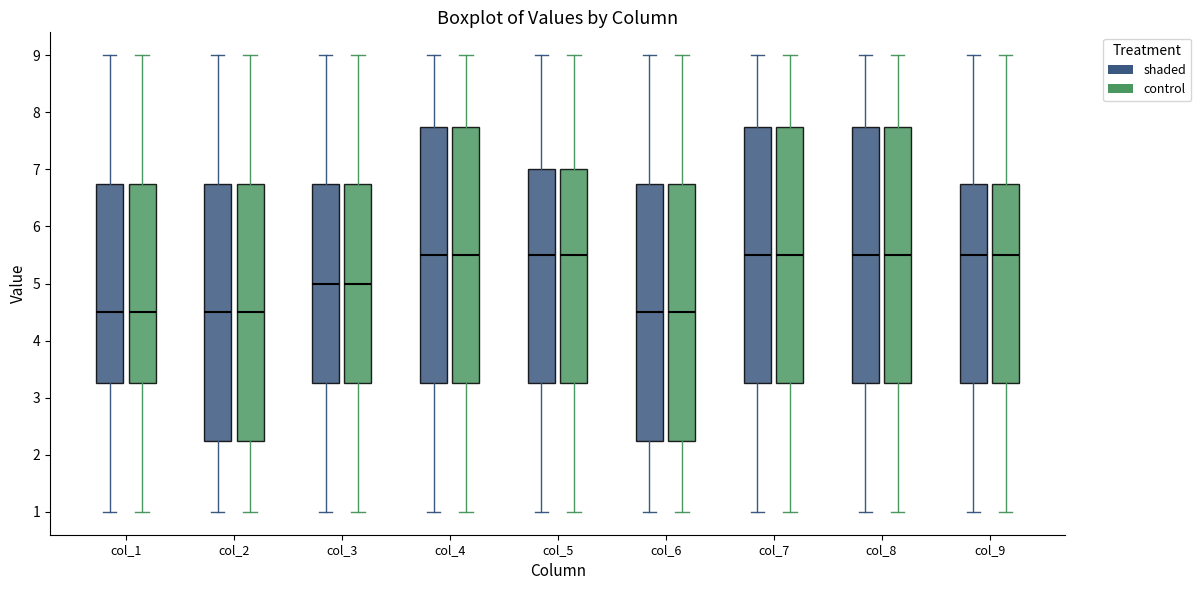

Reading left to right, read every box against the y-axis: the position of its median line, the range the box covers, and the ends of its whiskers. The values are not printed on the chart, so give them approximately, as read against the axis.

col_1 (shaded): median 4.5, box 3.3 to 6.8, whiskers 1.0 to 9.0
col_1 (control): median 4.5, box 3.3 to 6.8, whiskers 1.0 to 9.0
col_2 (shaded): median 4.5, box 2.3 to 6.8, whiskers 1.0 to 9.0
col_2 (control): median 4.5, box 2.3 to 6.8, whiskers 1.0 to 9.0
col_3 (shaded): median 5.0, box 3.3 to 6.8, whiskers 1.0 to 9.0
col_3 (control): median 5.0, box 3.3 to 6.8, whiskers 1.0 to 9.0
col_4 (shaded): median 5.5, box 3.3 to 7.8, whiskers 1.0 to 9.0
col_4 (control): median 5.5, box 3.3 to 7.8, whiskers 1.0 to 9.0
col_5 (shaded): median 5.5, box 3.3 to 7.0, whiskers 1.0 to 9.0
col_5 (control): median 5.5, box 3.3 to 7.0, whiskers 1.0 to 9.0
col_6 (shaded): median 4.5, box 2.3 to 6.8, whiskers 1.0 to 9.0
col_6 (control): median 4.5, box 2.3 to 6.8, whiskers 1.0 to 9.0
col_7 (shaded): median 5.5, box 3.3 to 7.8, whiskers 1.0 to 9.0
col_7 (control): median 5.5, box 3.3 to 7.8, whiskers 1.0 to 9.0
col_8 (shaded): median 5.5, box 3.3 to 7.8, whiskers 1.0 to 9.0
col_8 (control): median 5.5, box 3.3 to 7.8, whiskers 1.0 to 9.0
col_9 (shaded): median 5.5, box 3.3 to 6.8, whiskers 1.0 to 9.0
col_9 (control): median 5.5, box 3.3 to 6.8, whiskers 1.0 to 9.0